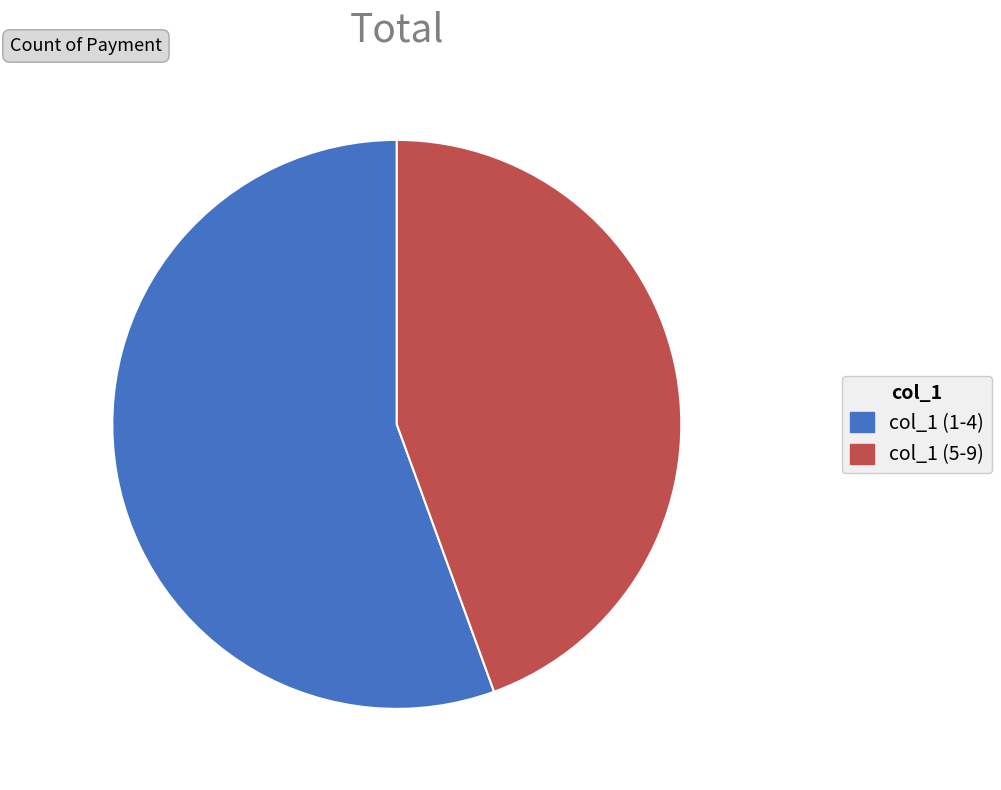

Is there any slice that represents more than half of the pie?

Yes